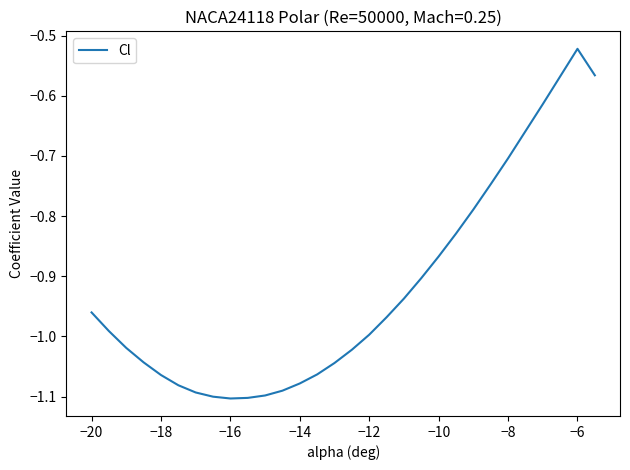

What is the difference between the maximum and minimum values?

0.6